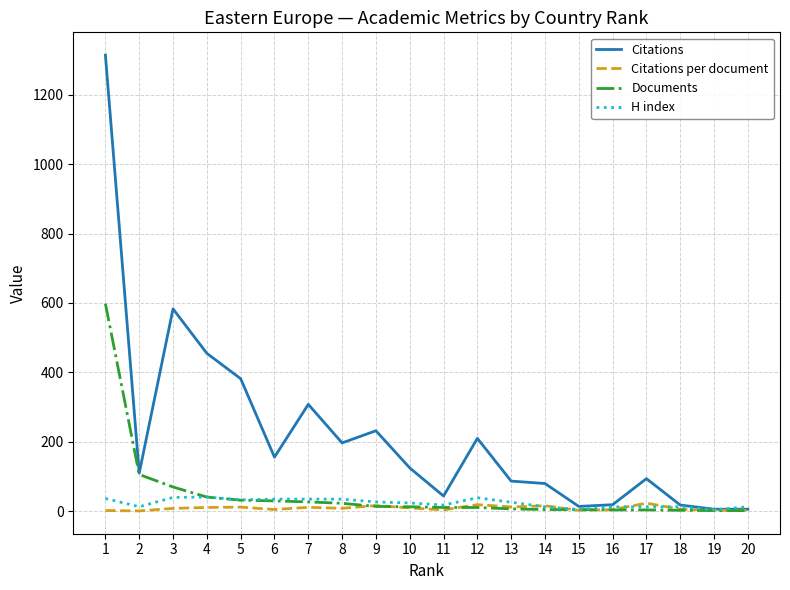

List the series in order of their peak value, highest first.

Citations, Documents, H index, Citations per document